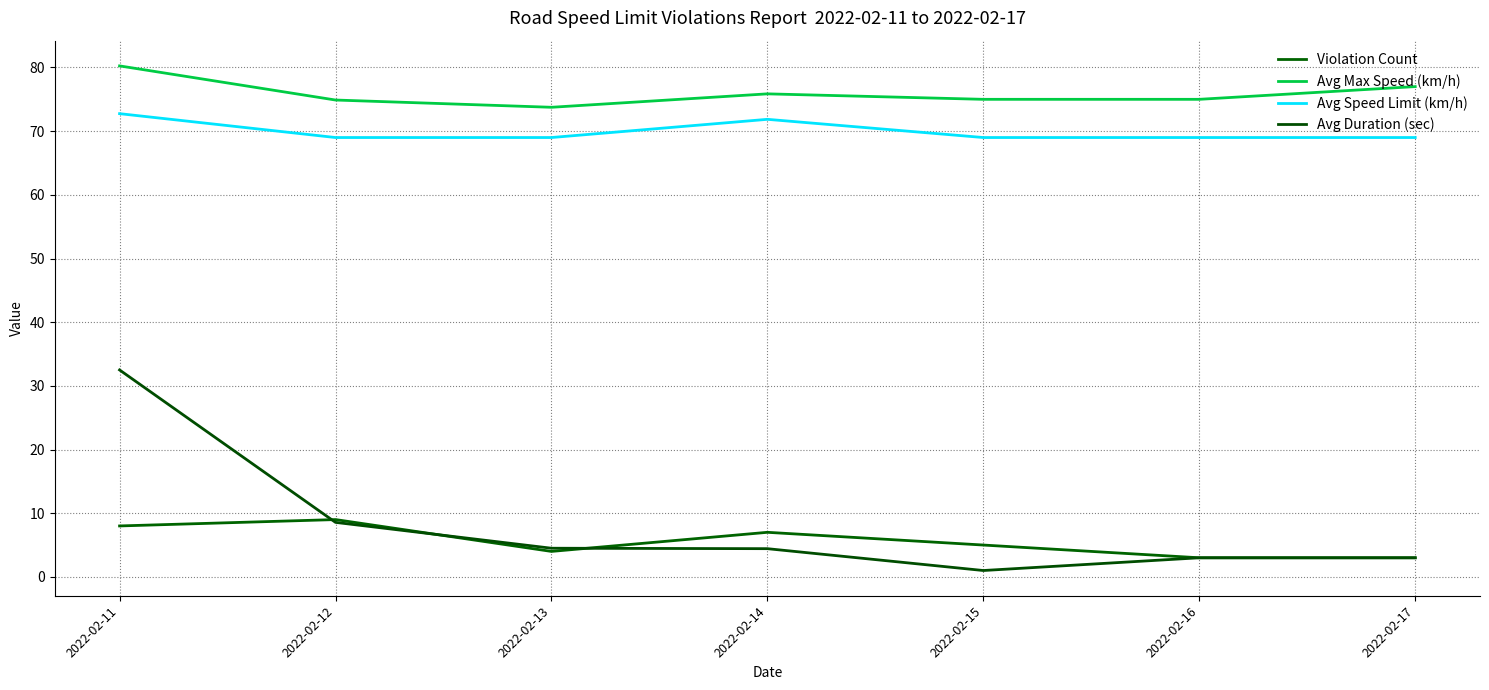

Reading right to left, what are all the values shown in this chart?

Violation Count: 3.0	3.0	5.0	7.0	4.0	9.0	8.0
Avg Max Speed (km/h): 77.0	75.0	75.0	75.9	73.8	74.9	80.2
Avg Speed Limit (km/h): 69.0	69.0	69.0	71.9	69.0	69.0	72.8
Avg Duration (sec): 3.0	3.0	1.0	4.4	4.5	8.6	32.5